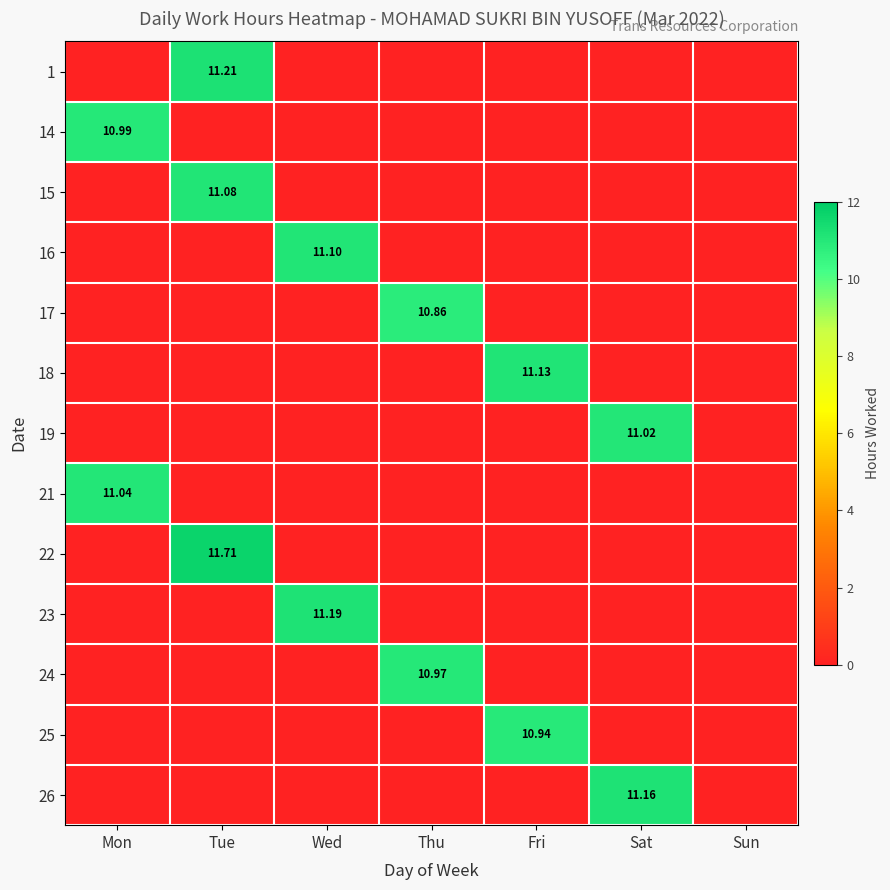

Between Fri and Sat, which series saw the biggest shift?

26